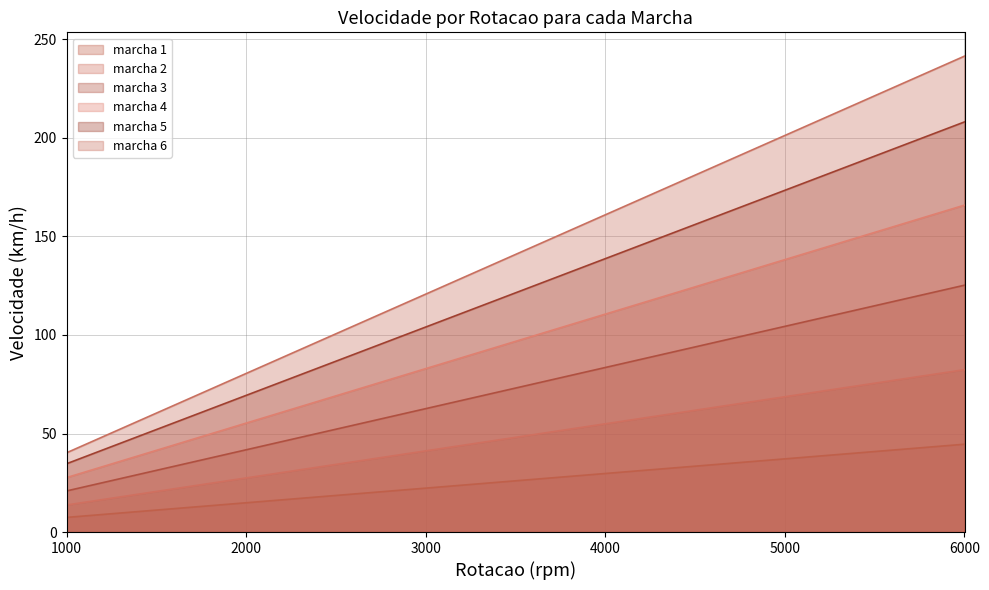

Is the value of marcha 5 at 5000 greater than the value of marcha 2 at 5000?

Yes